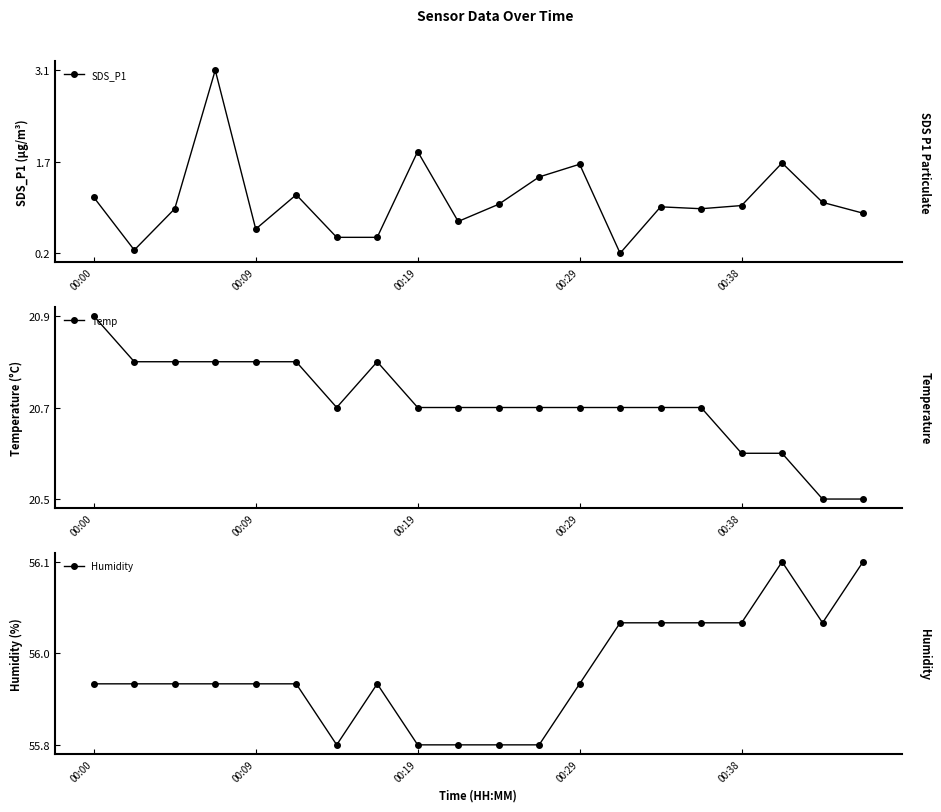

Reading left to right, list all the values displayed in this chart.

SDS_P1: 1.1	0.3	0.9	3.1	0.6	1.2	0.5	0.5	1.9	0.8	1.0	1.4	1.6	0.2	1.0	0.9	1.0	1.7	1.1	0.9
Temp: 20.9	20.8	20.8	20.8	20.8	20.8	20.7	20.8	20.7	20.7	20.7	20.7	20.7	20.7	20.7	20.7	20.6	20.6	20.5	20.5
Humidity: 55.9	55.9	55.9	55.9	55.9	55.9	55.8	55.9	55.8	55.8	55.8	55.8	55.9	56.0	56.0	56.0	56.0	56.1	56.0	56.1